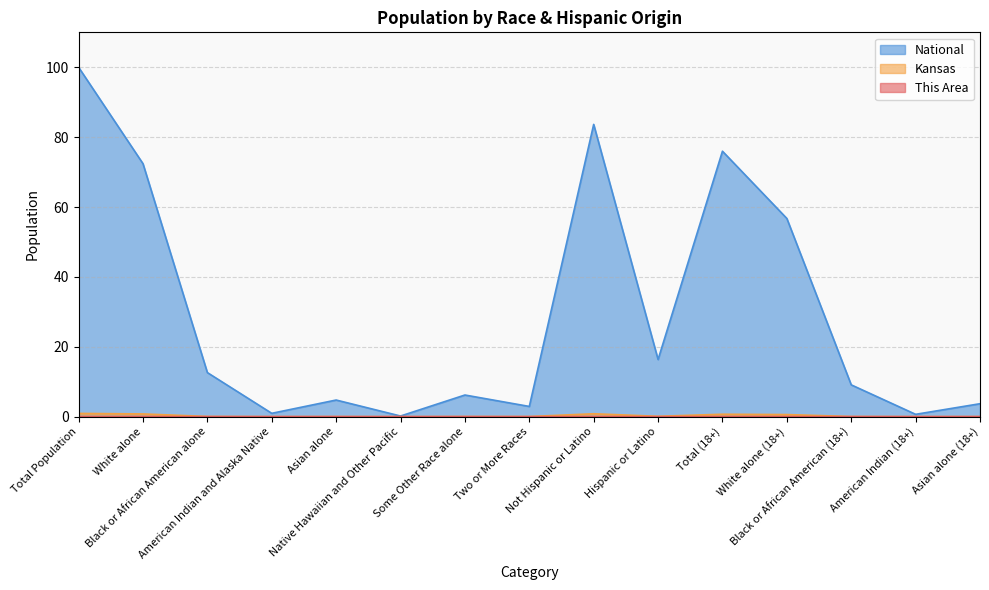

Rank the categories by This Area value from lowest to highest.

Native Hawaiian and Other Pacific, American Indian (18+), American Indian and Alaska Native, Some Other Race alone, Asian alone (18+), Asian alone, Two or More Races, Black or African American (18+), Black or African American alone, Hispanic or Latino, White alone (18+), Total (18+), White alone, Not Hispanic or Latino, Total Population